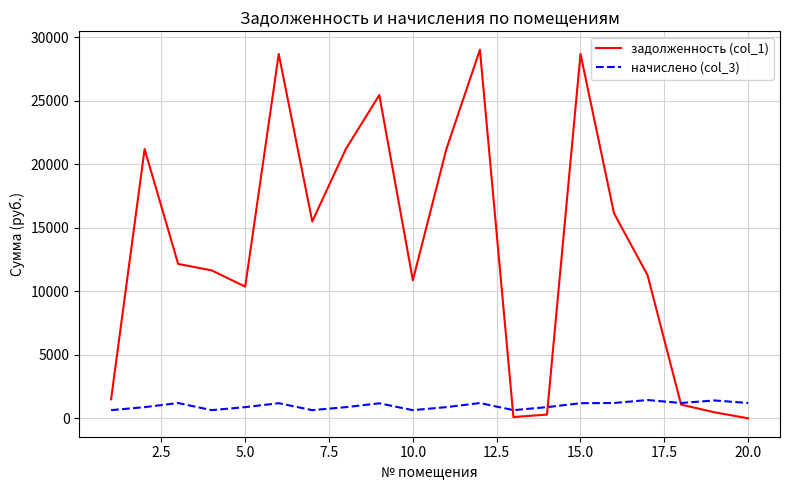

Which series has the largest total across all categories?

задолженность (col_1)